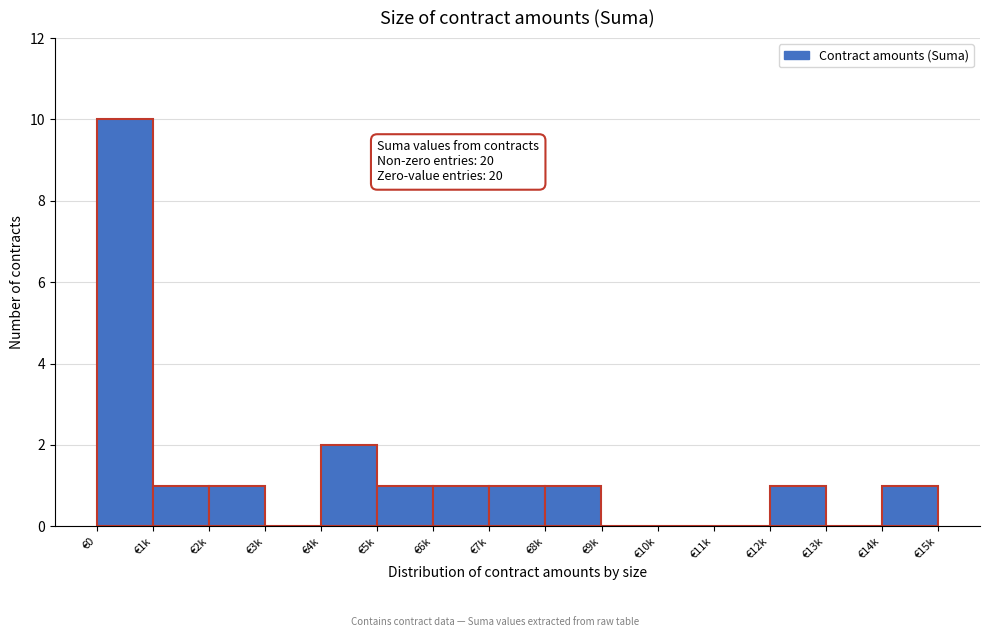

Reading right to left, list all the values displayed in this chart.

€14k=1	€13k=0	€12k=1	€11k=0	€10k=0	€9k=0	€8k=1	€7k=1	€6k=1	€5k=1	€4k=2	€3k=0	€2k=1	€1k=1	€0=10